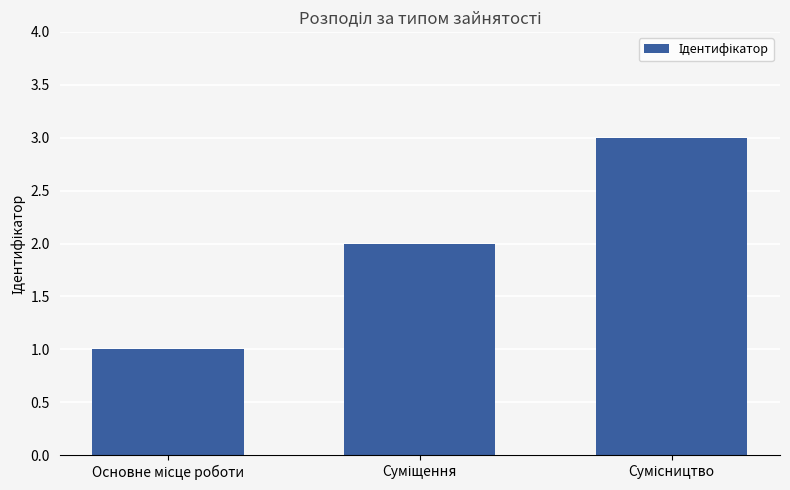

How many distinct data groups are displayed?

1